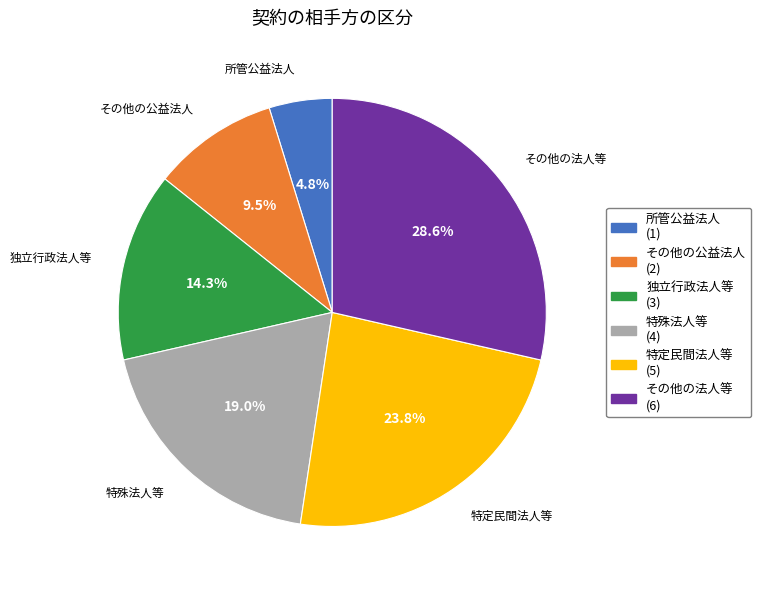

Is it true that 所管公益法人 is 5% of the pie?

True